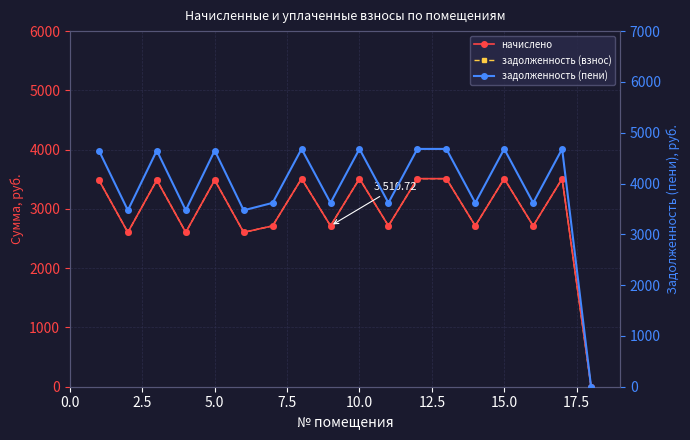

Is this an area chart (filled region under the line)?

No